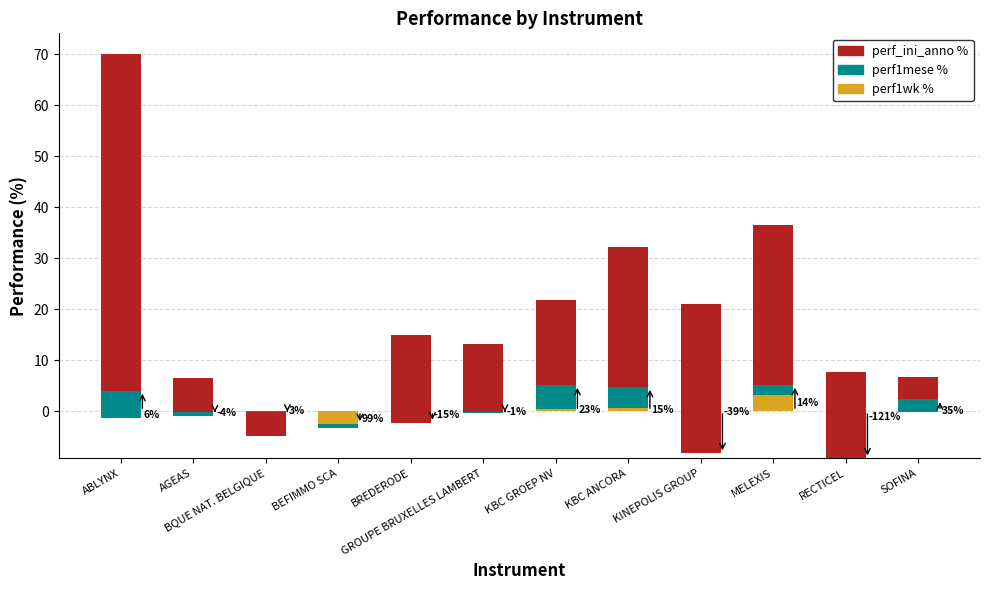

Between MELEXIS and BEFIMMO SCA, which is larger?

MELEXIS